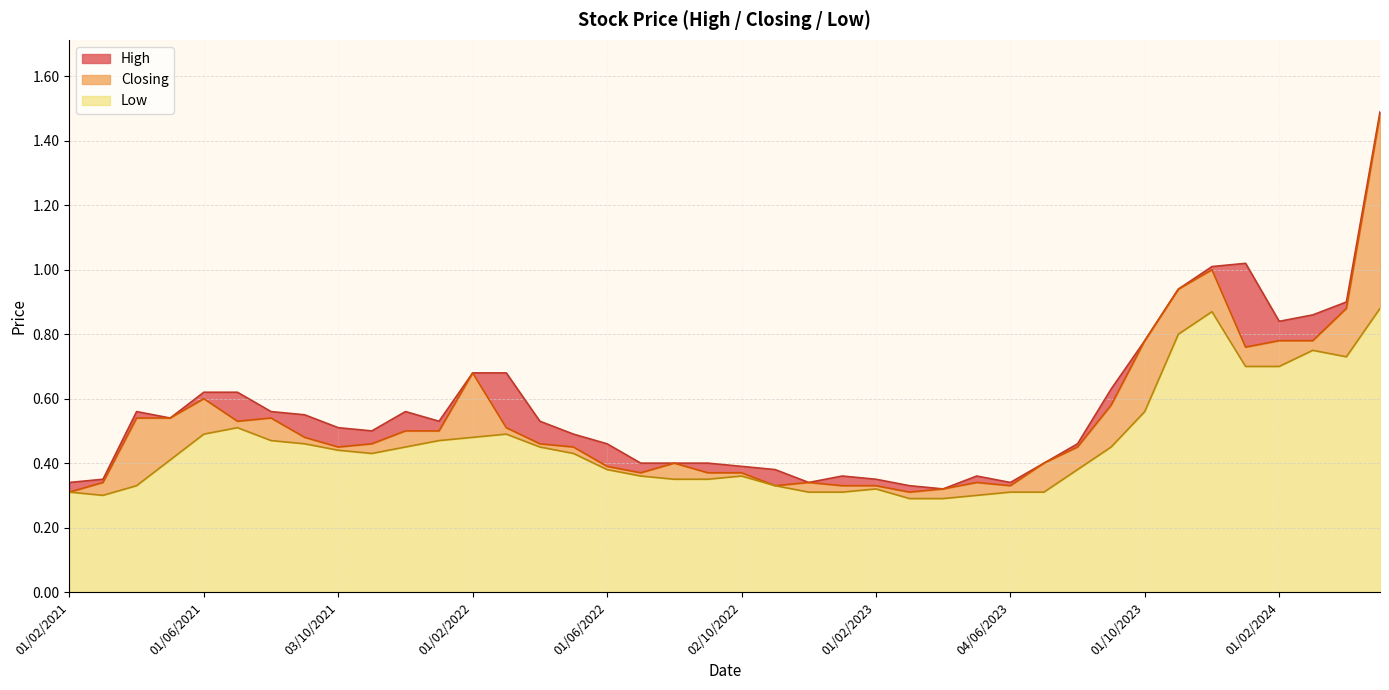

Which label corresponds to the largest value in the chart?

01/05/2024